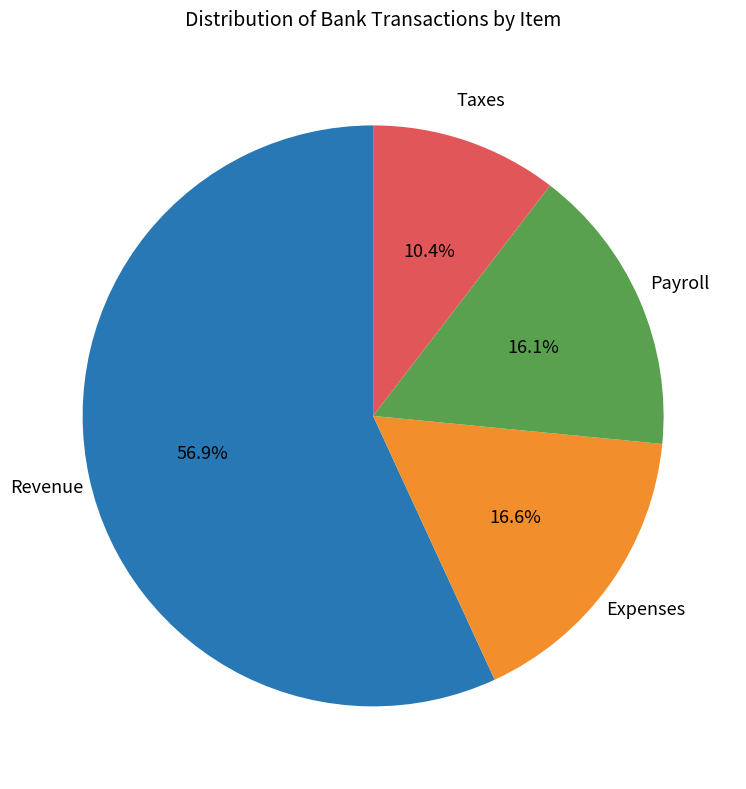

Is there a majority slice in this chart?

Yes